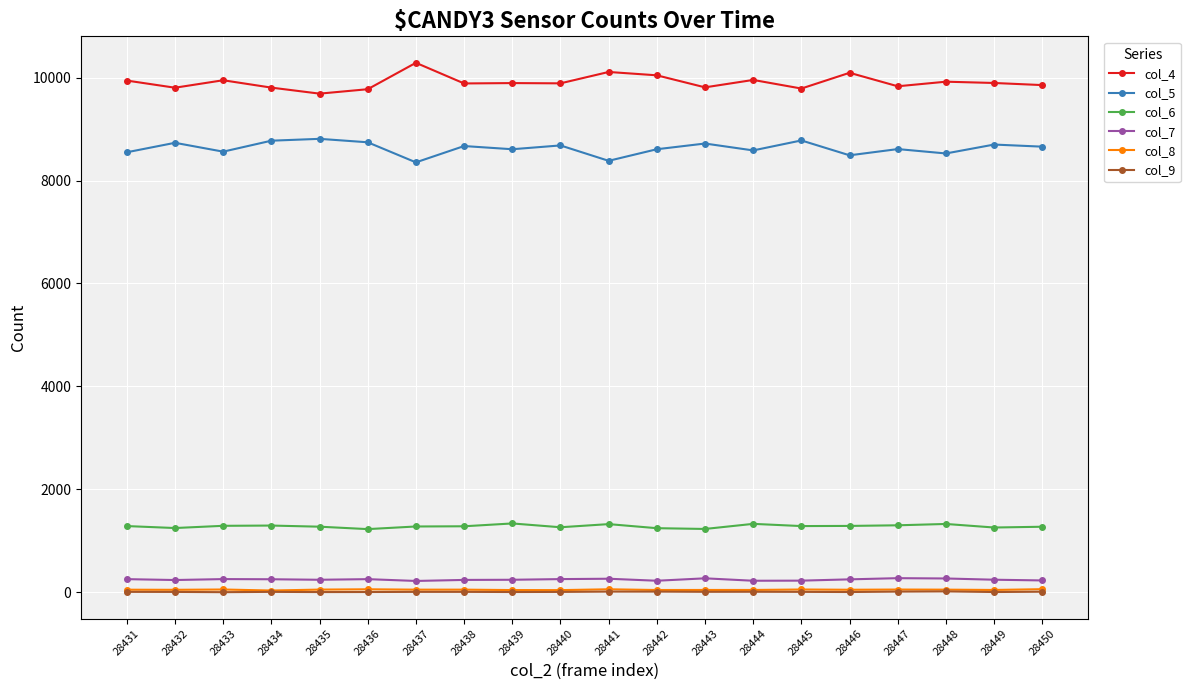

Is the value of col_6 at 28447 greater than the value of col_8 at 28450?

Yes